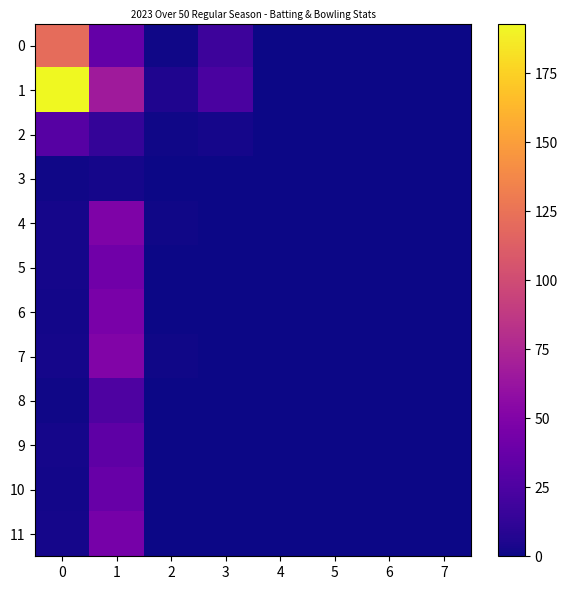

At which category is the sum across all series the highest?

1